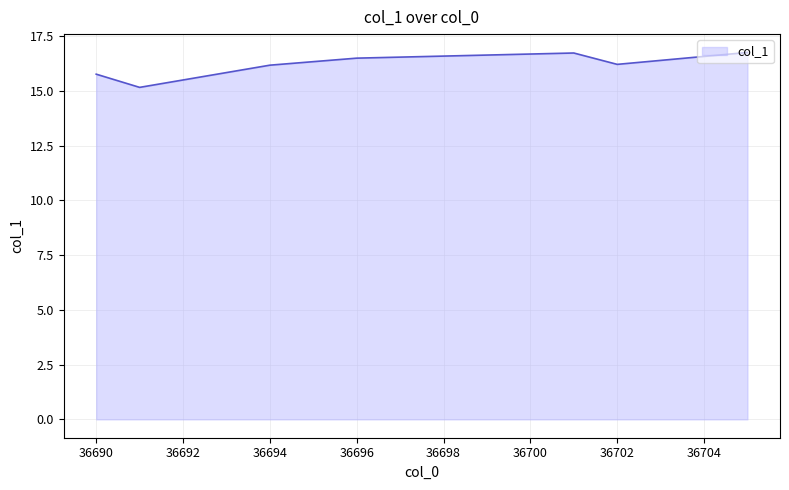

Reading left to right, extract all data points from this chart.

15.8	15.2	16.2	16.5	16.7	16.2	16.8	16.8